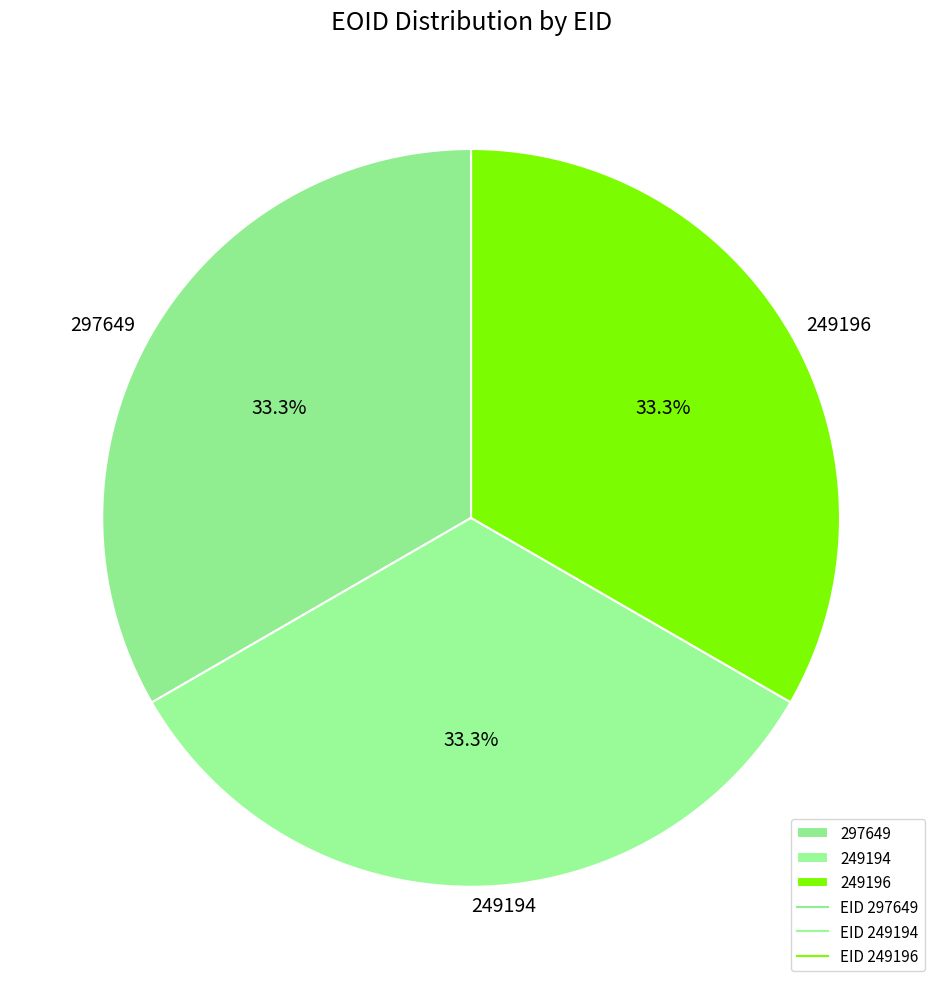

What is the ratio of the value at 249194 to the value at 297649?

1.0